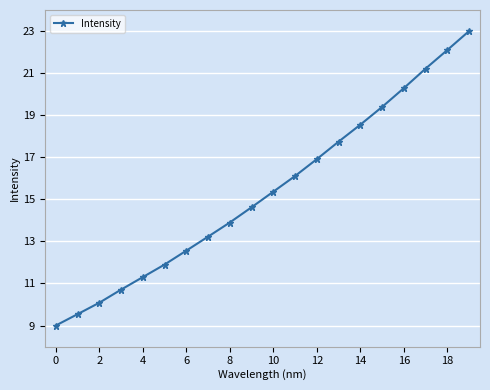

What is the sum of all values?

307.5